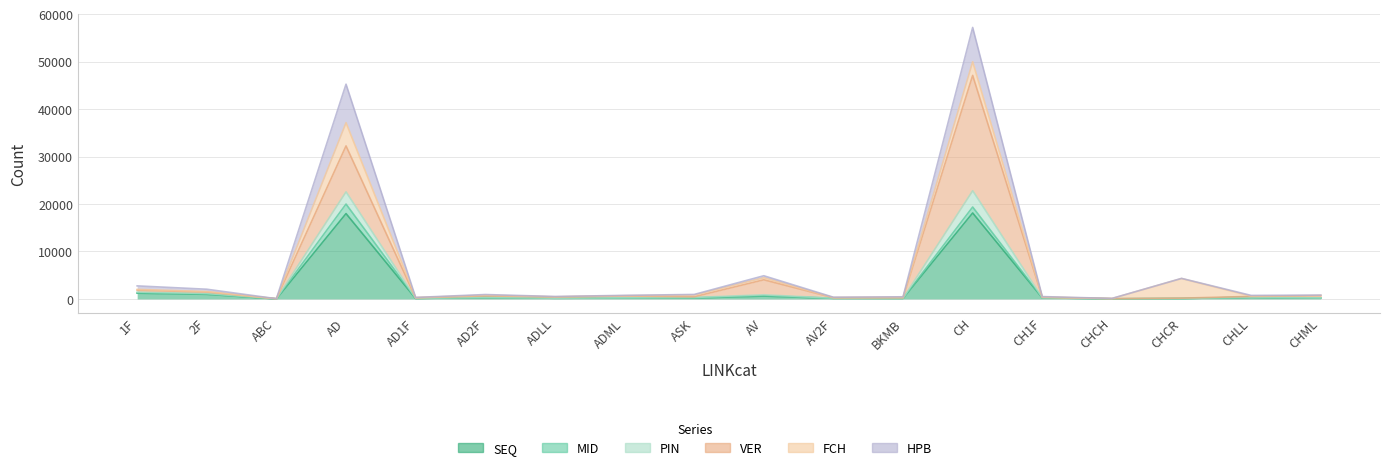

What position from the left is CHLL?

17